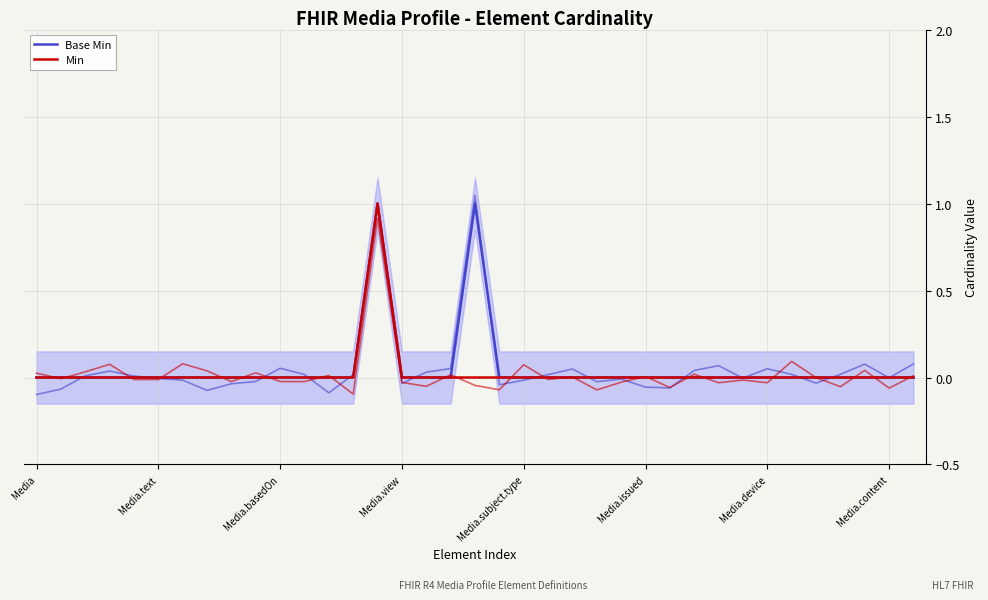

The Base Min series shows 0 at 28. True or false?

True